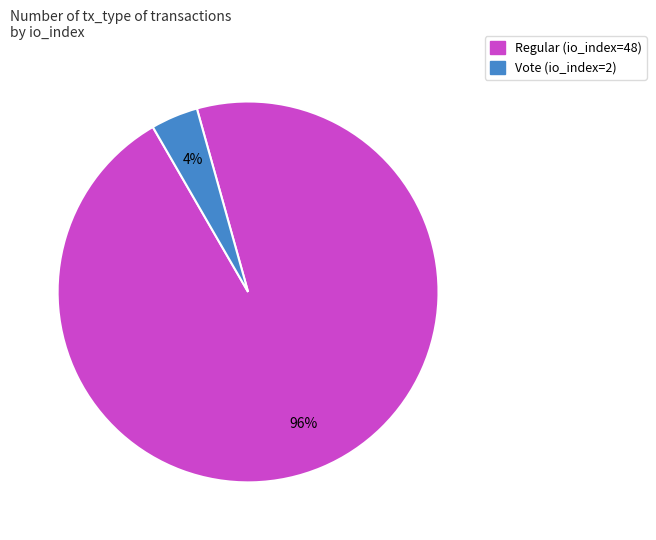

To the nearest percent, what portion does Regular (io_index=48) represent?

96%